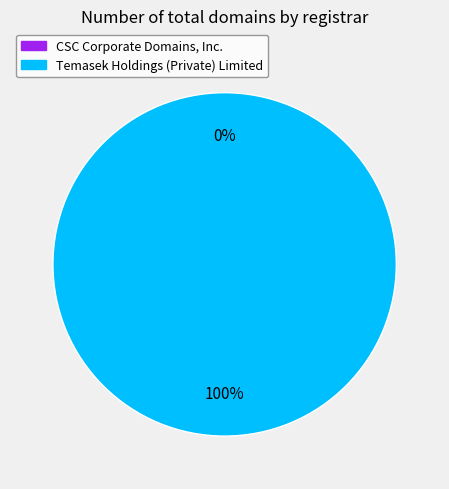

What is the change in value from CSC Corporate Domains, Inc. to Temasek Holdings (Private) Limited?

+1